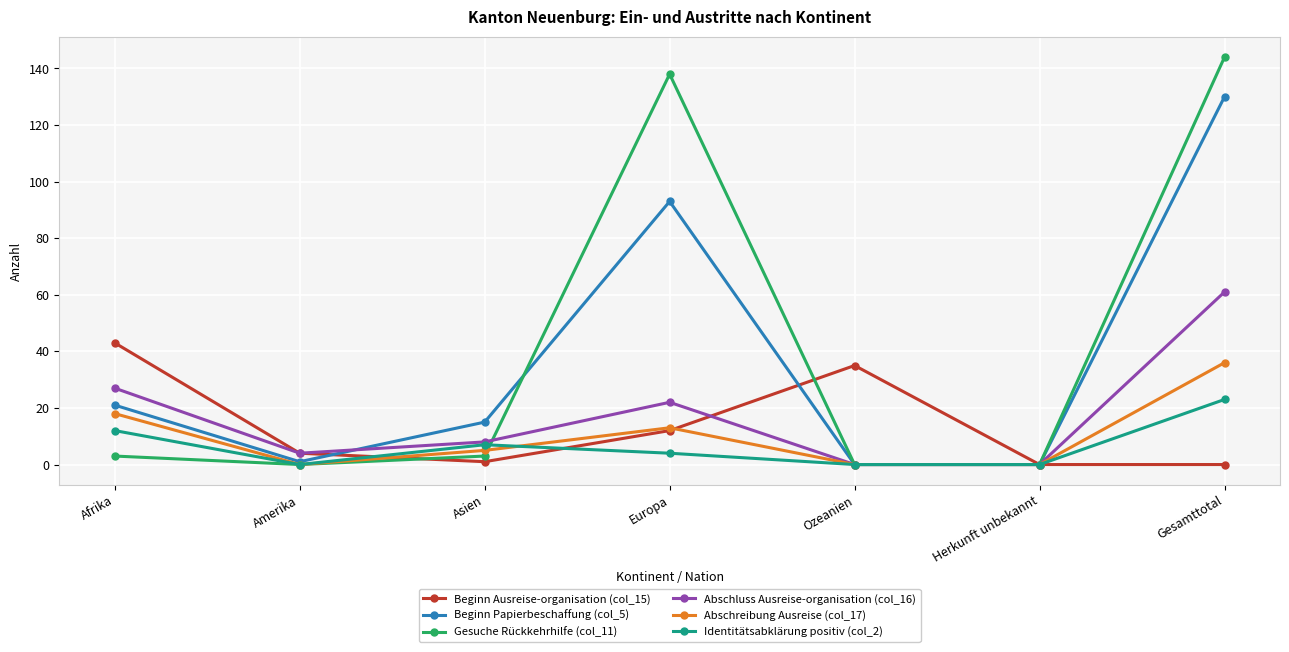

Which series has the widest spread of values?

Gesuche Rückkehrhilfe (col_11)